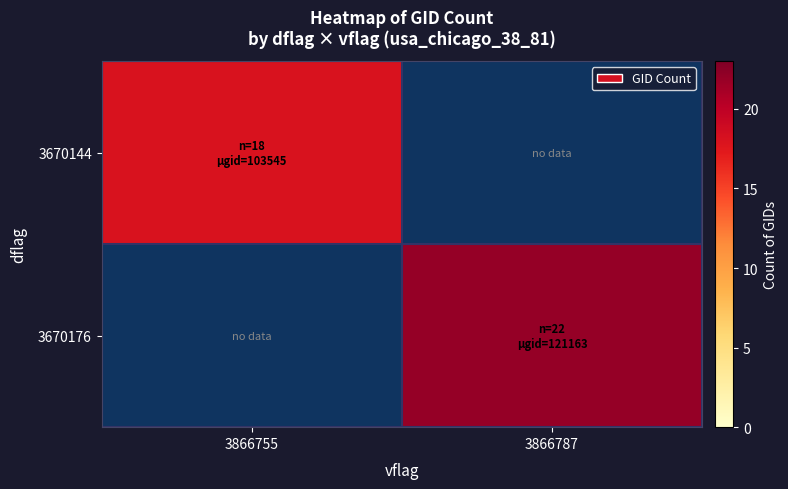

List the series in order of their overall mean, highest first.

3670176, 3670144